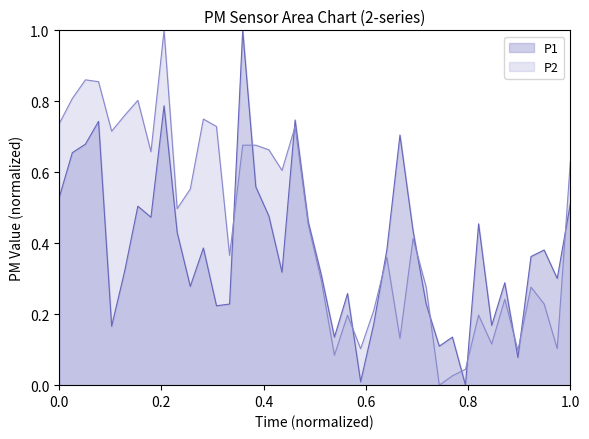

Which series has the largest total across all categories?

P2